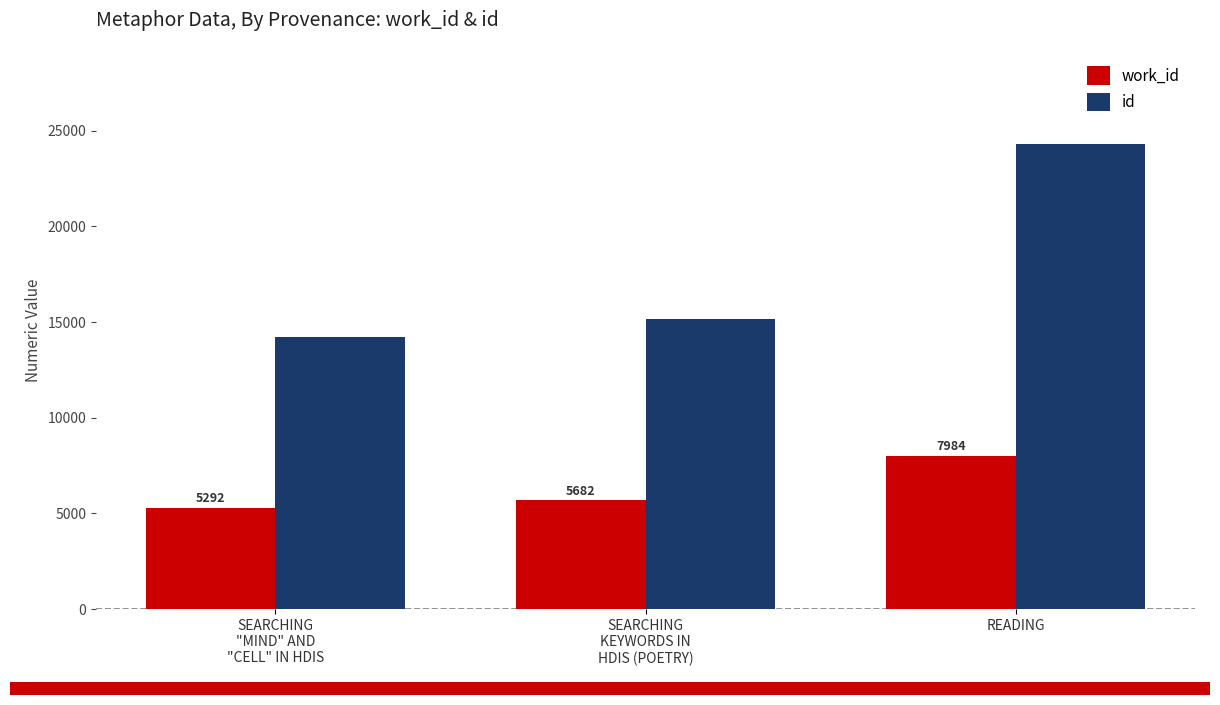

Which series has the largest total across all categories?

id